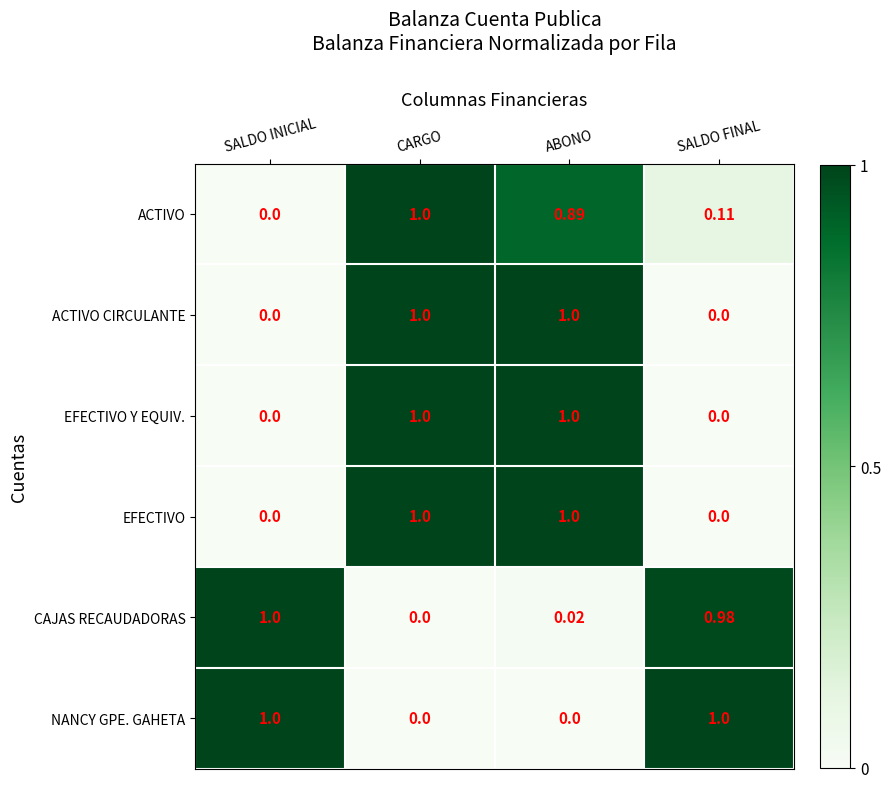

At which label is CAJAS RECAUDADORAS closest to 0?

CARGO